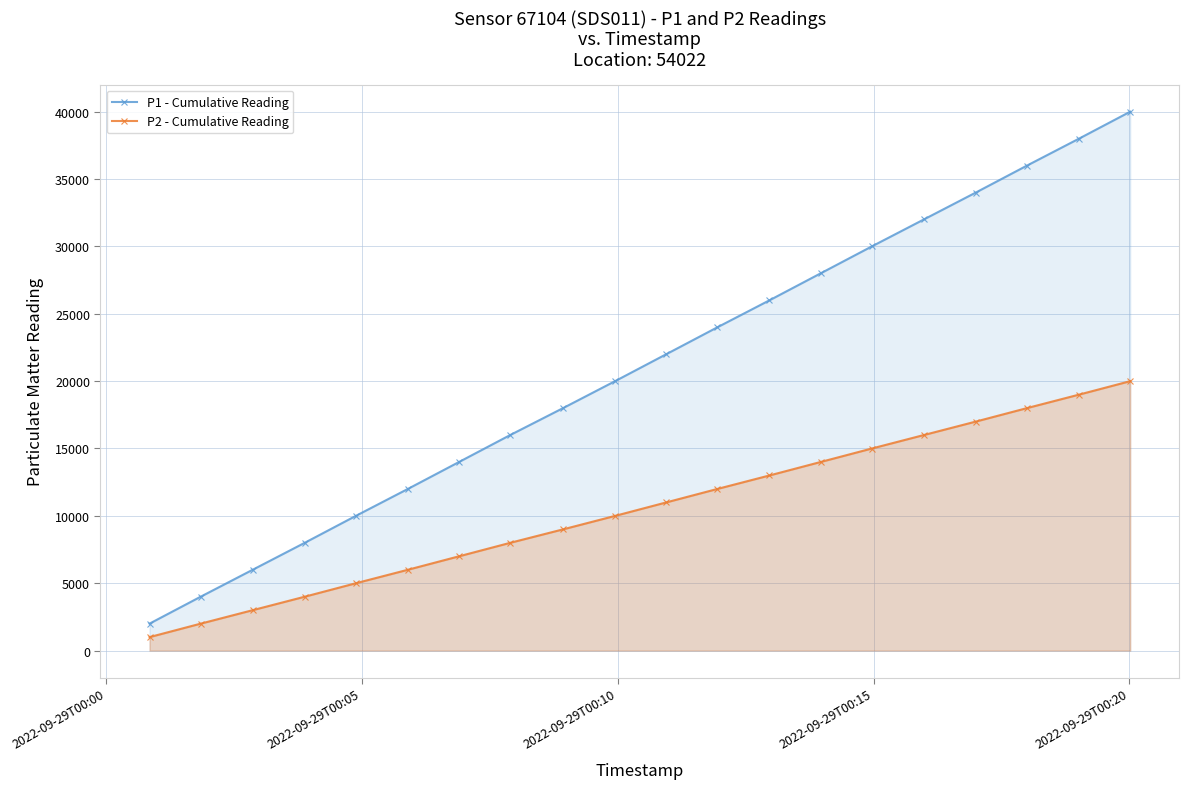

What is the difference between the maximum and minimum values in the P1 - Cumulative Reading series?

37998.1